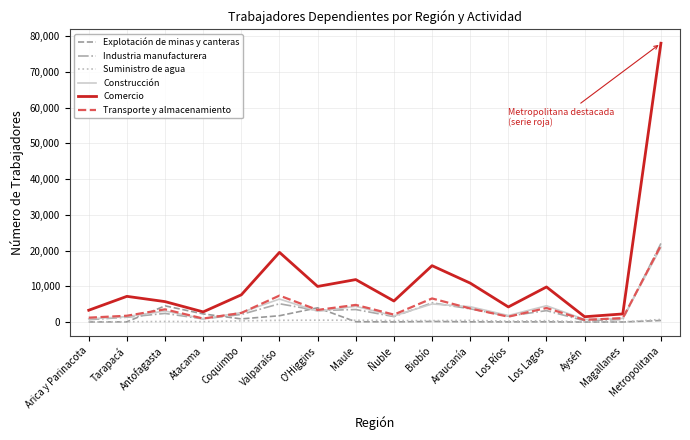

What are all the series names shown in the legend?

Explotación de minas y canteras, Industria manufacturera, Suministro de agua, Construcción, Comercio, Transporte y almacenamiento